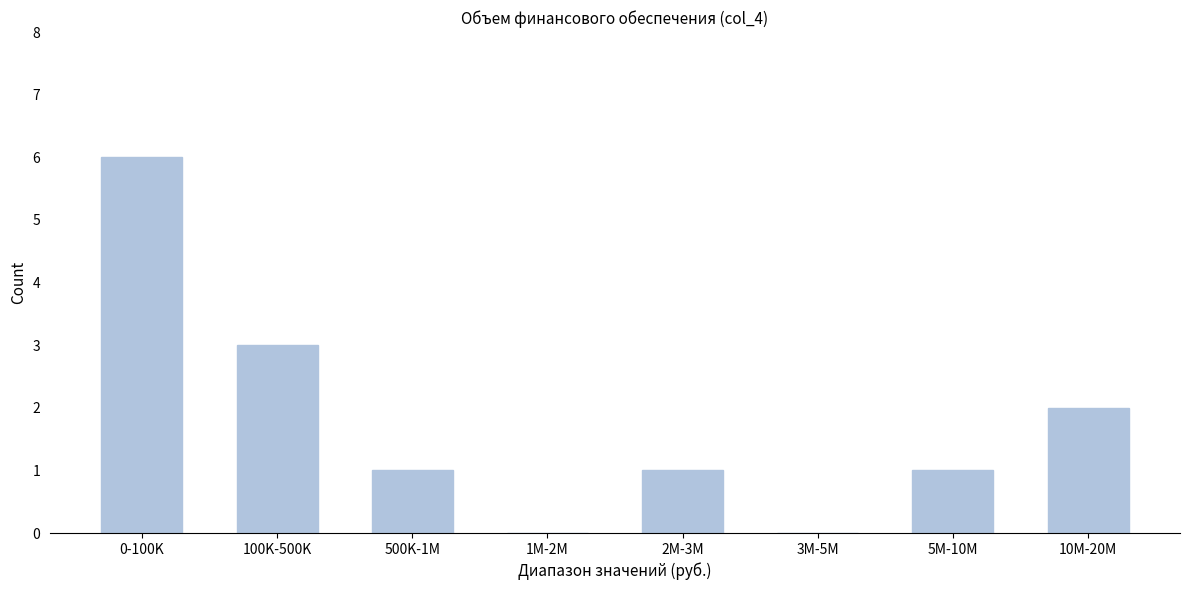

Reading left to right, what are all the values shown in this chart?

0-100K=6	100K-500K=3	500K-1M=1	1M-2M=0	2M-3M=1	3M-5M=0	5M-10M=1	10M-20M=2